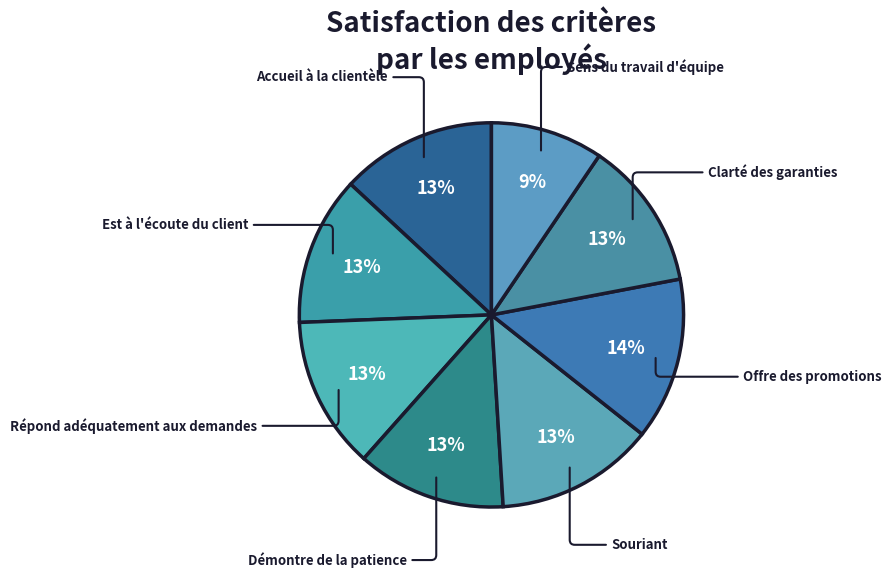

To the nearest percent, what is the average slice percentage?

12%